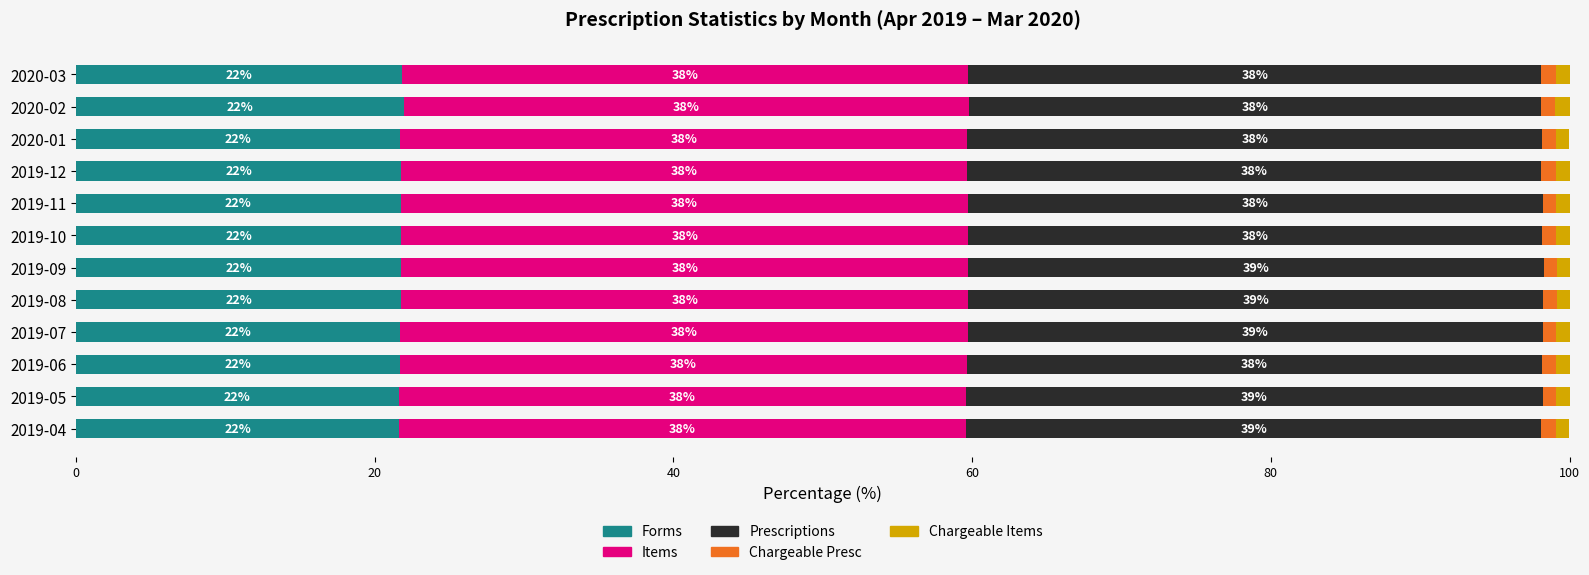

What is the total value across all series at 2019-11?

100.0